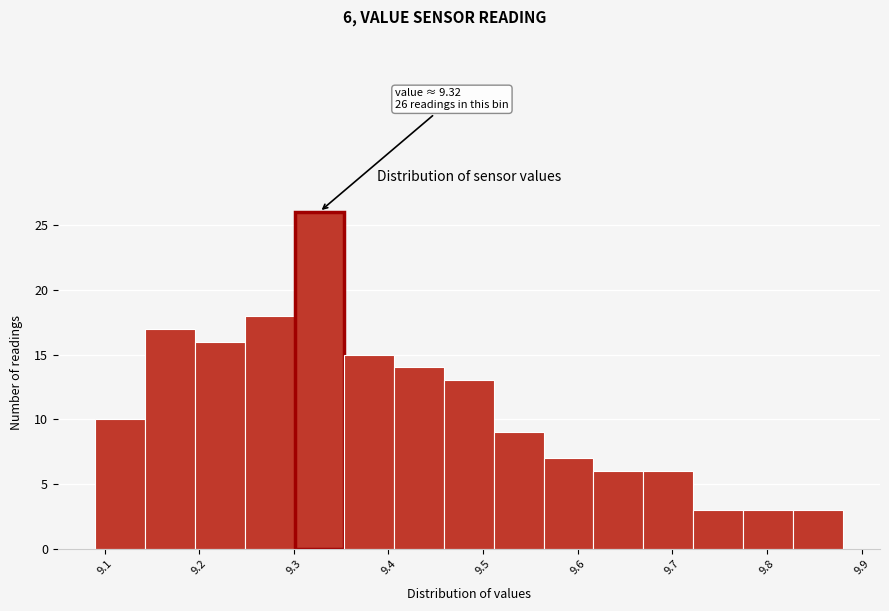

Over which range of the x-axis is the bar tallest?

9.30 to 9.35